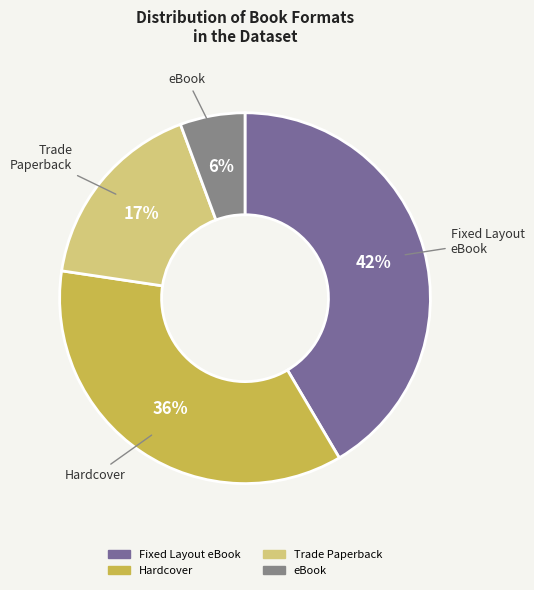

Which category has the biggest portion of the pie?

Fixed Layout eBook